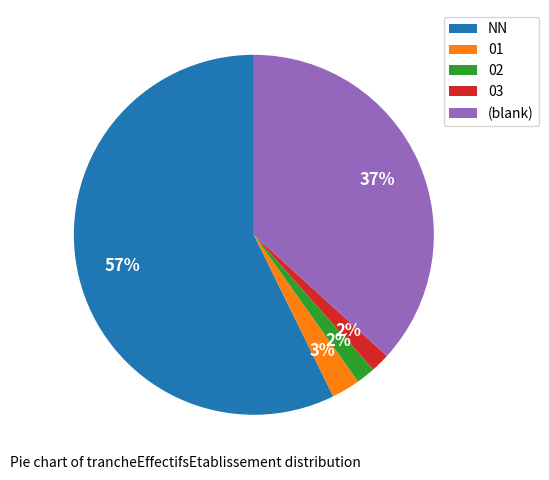

Which category has the biggest portion of the pie?

NN